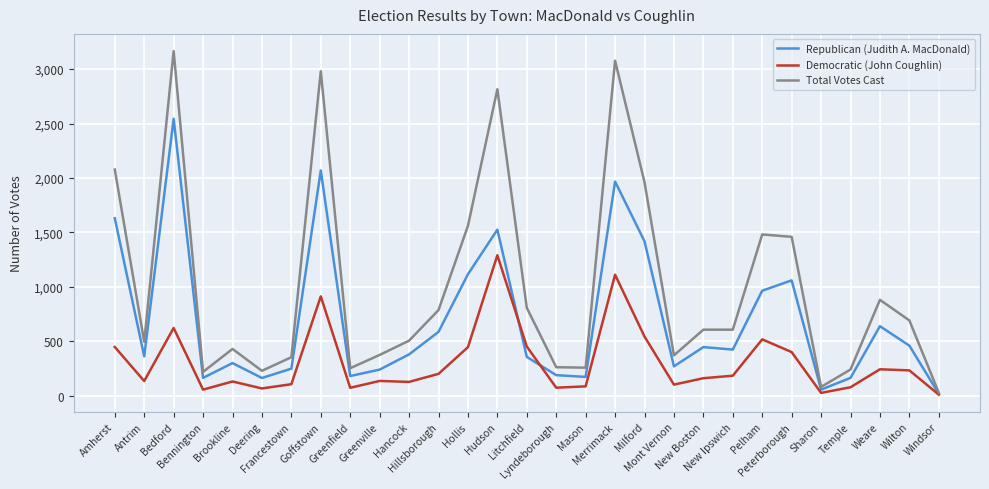

Which series has the largest total across all categories?

Total Votes Cast